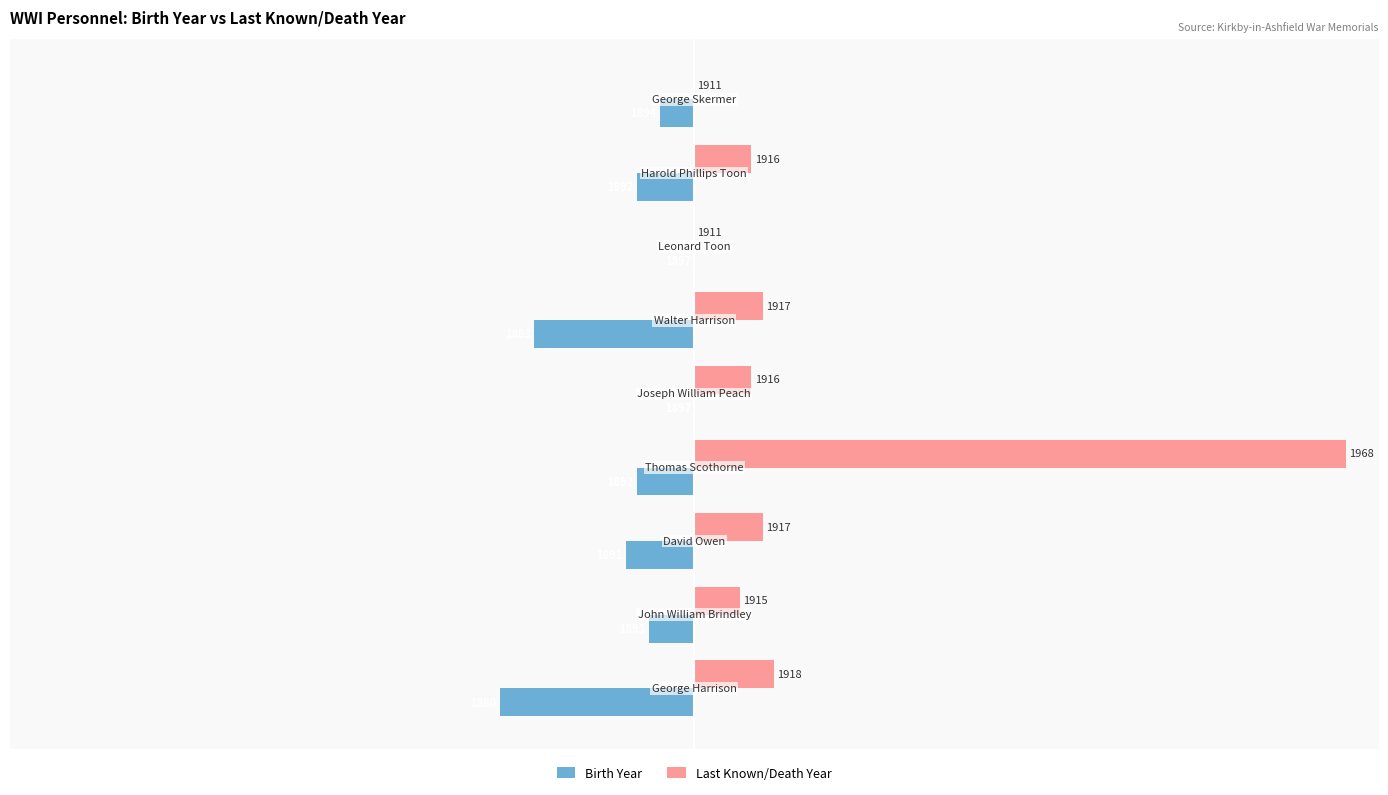

What are all the series names shown in the legend?

Birth Year, Last Known/Death Year